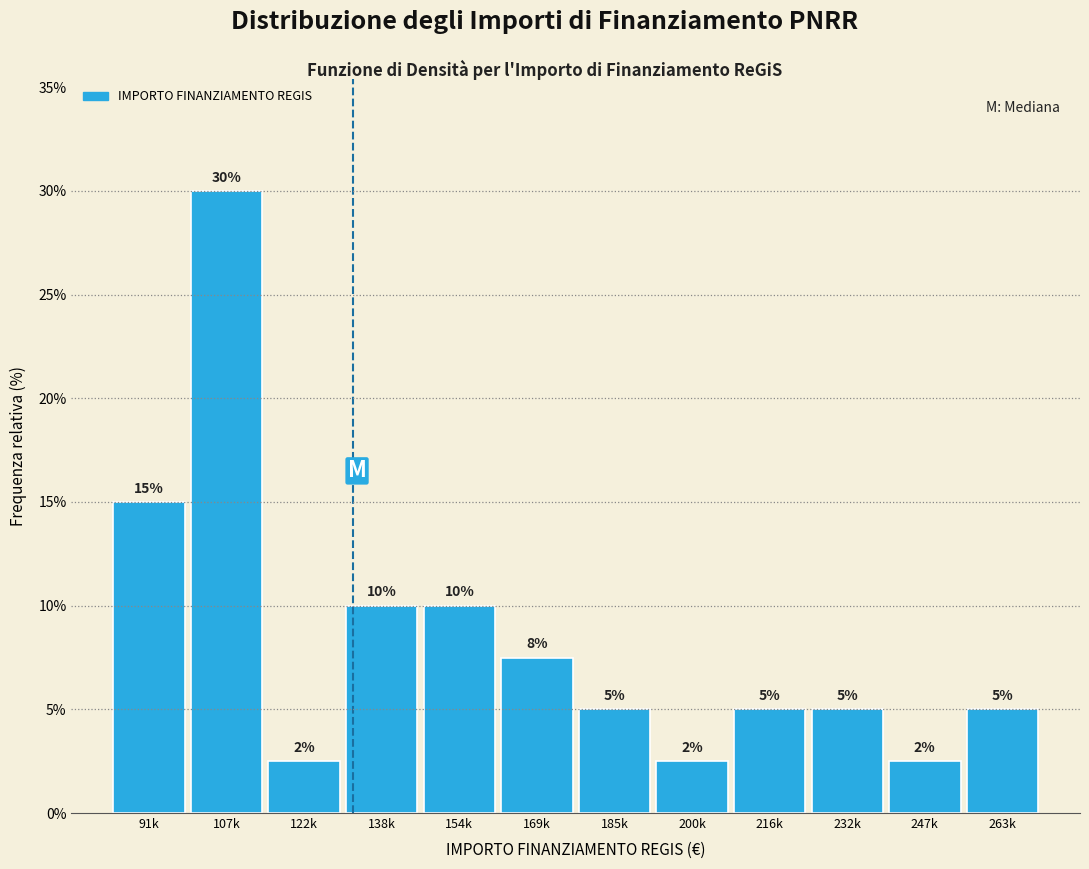

The chart shows a value of 5.0 at 185k. True or false?

True